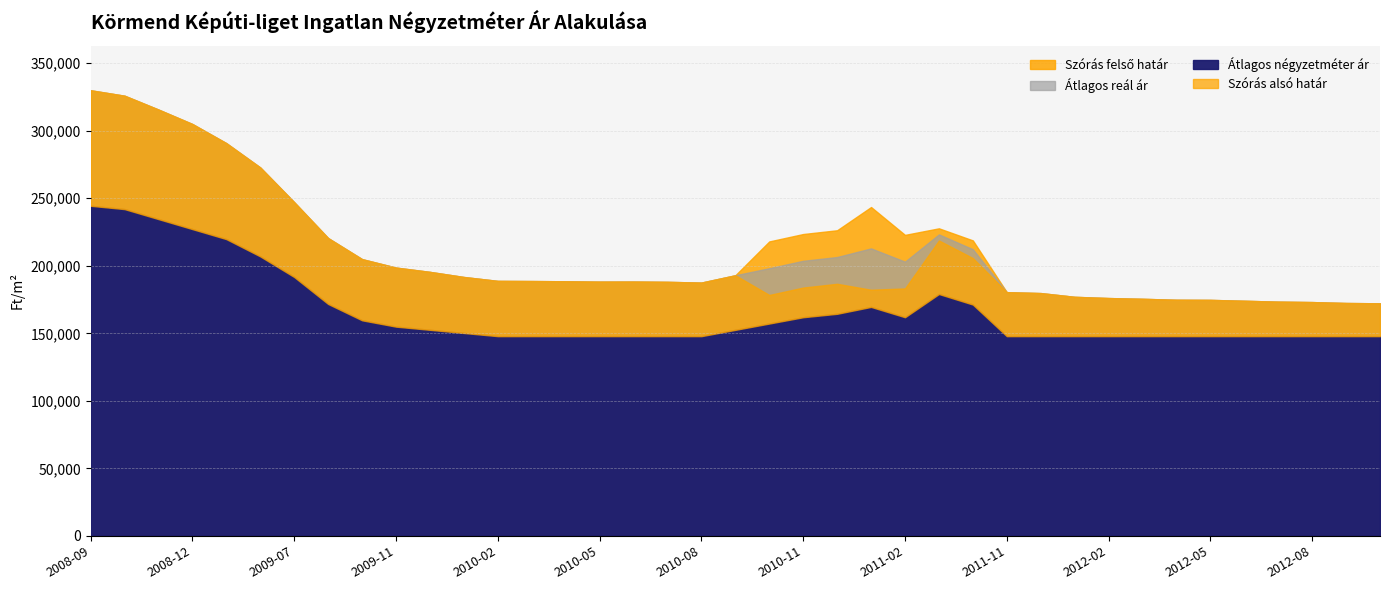

What is the maximum value for Szórás felső határ?

329977